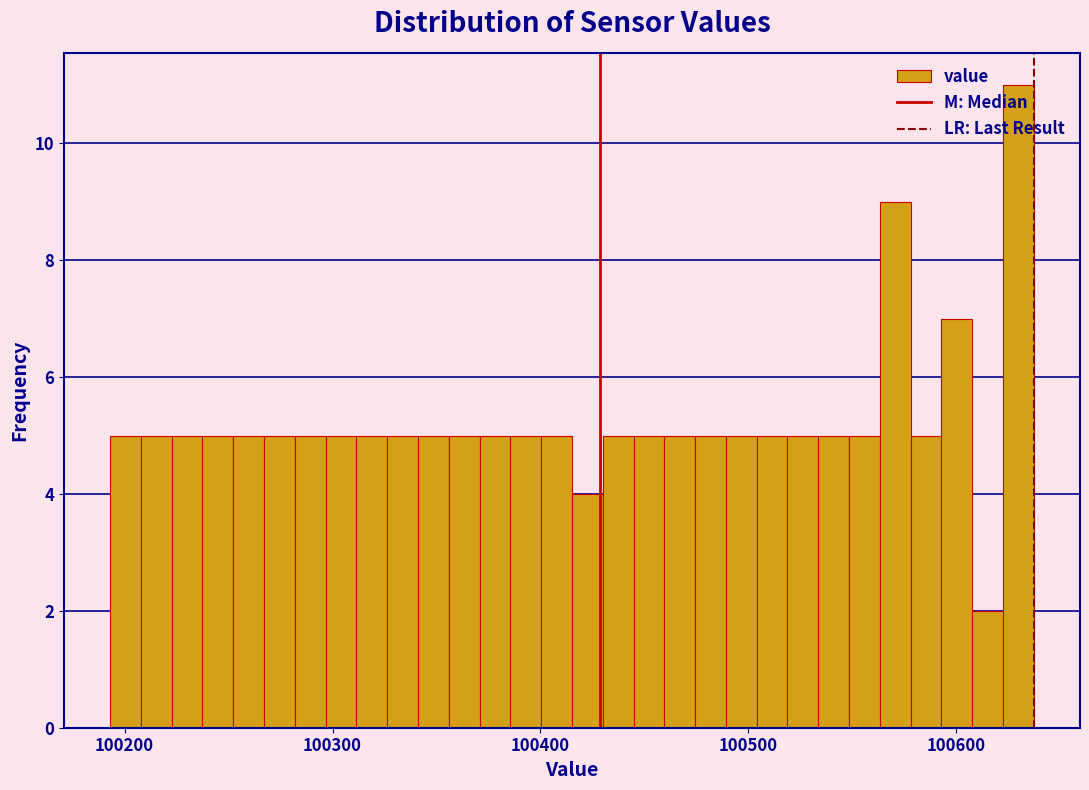

Read against the x-axis, roughly where is the centre of the tallest bar?

100630